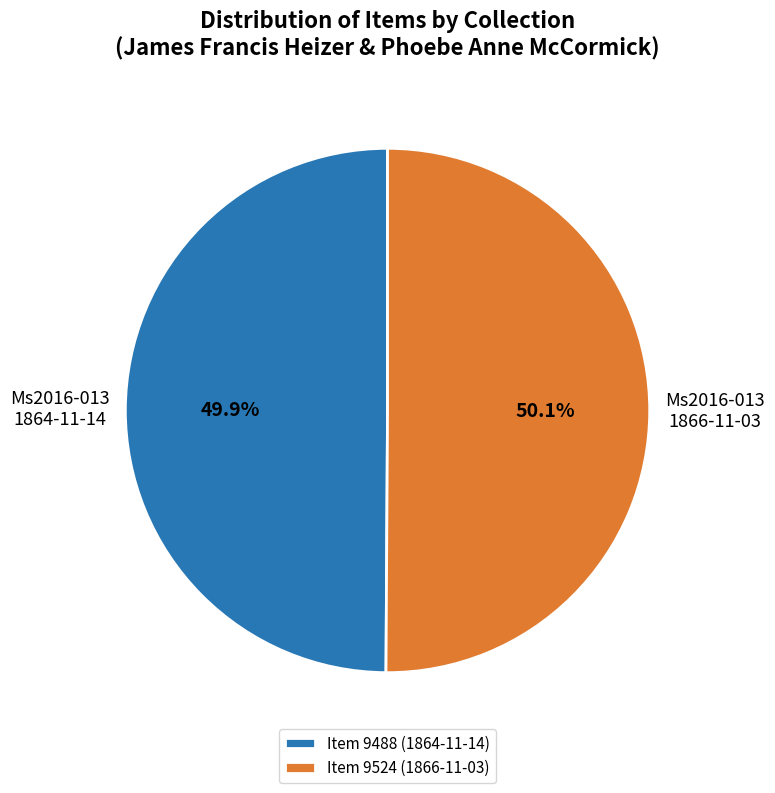

Does any single category account for the majority?

Yes